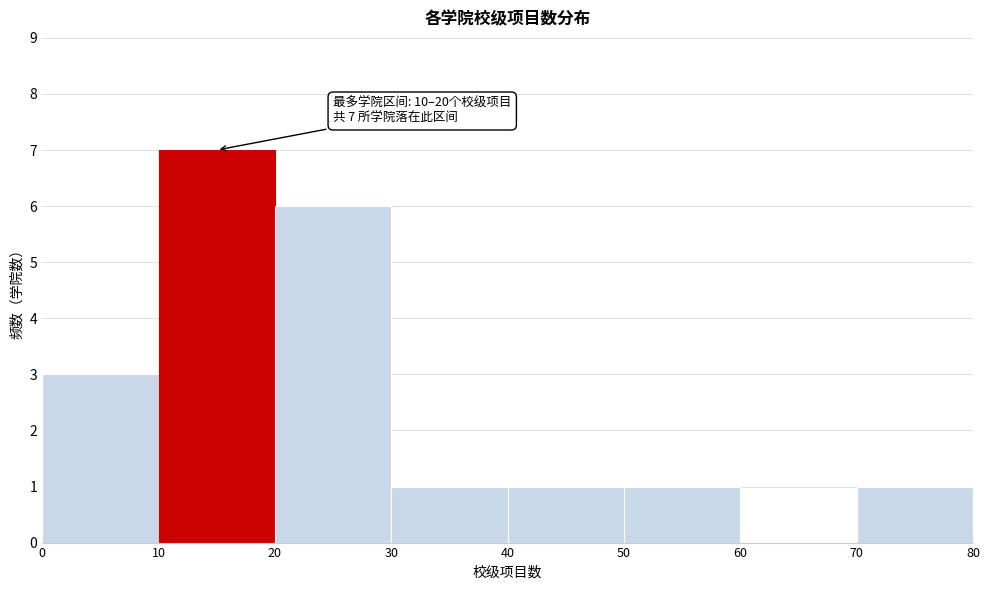

Which range on the x-axis has the tallest bar?

10 to 20